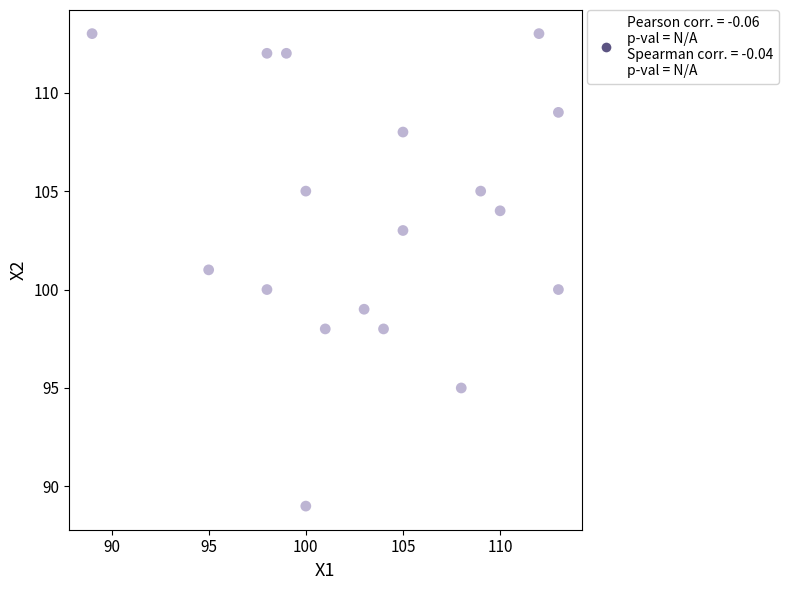

What is the range of Y values (max minus min)?

24